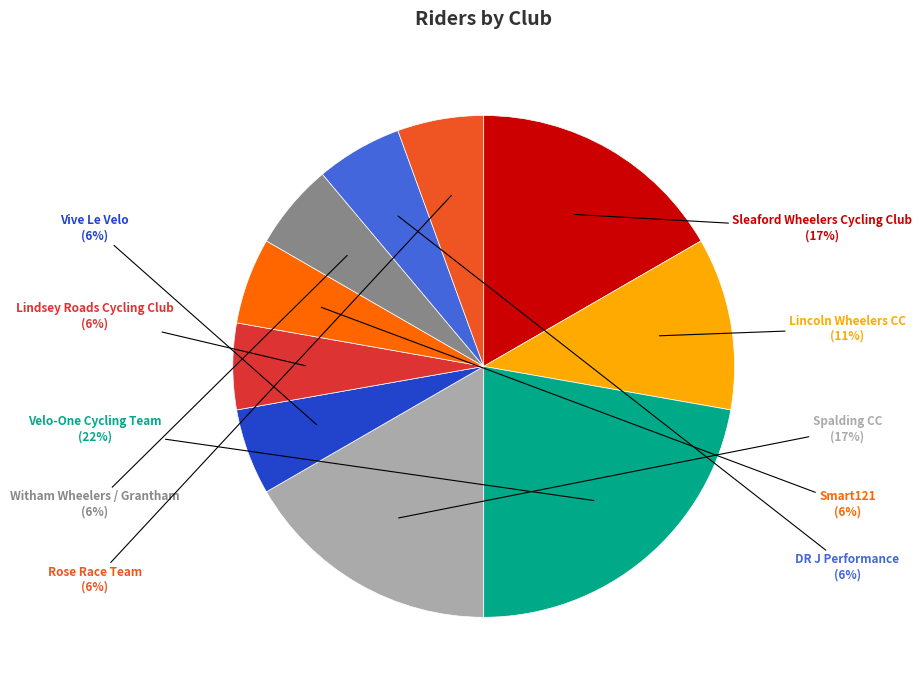

To the nearest percent, what is the average slice percentage?

10%